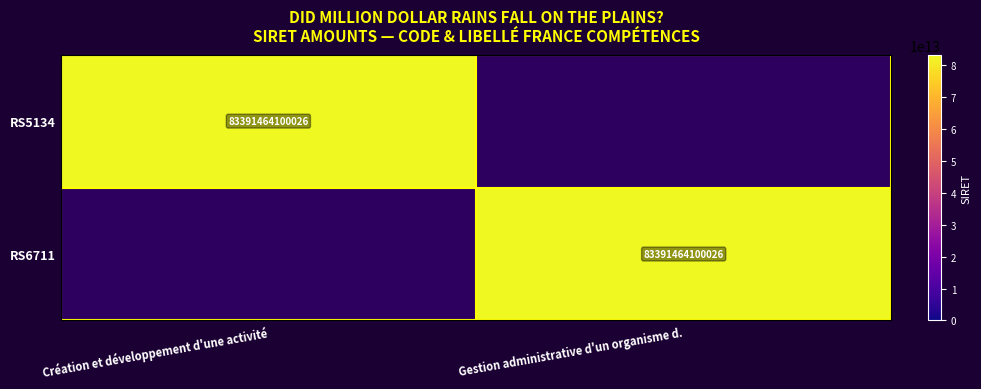

Is it true that RS6711 equals 115220127202697 at Gestion administrative d'un organisme d.?

False